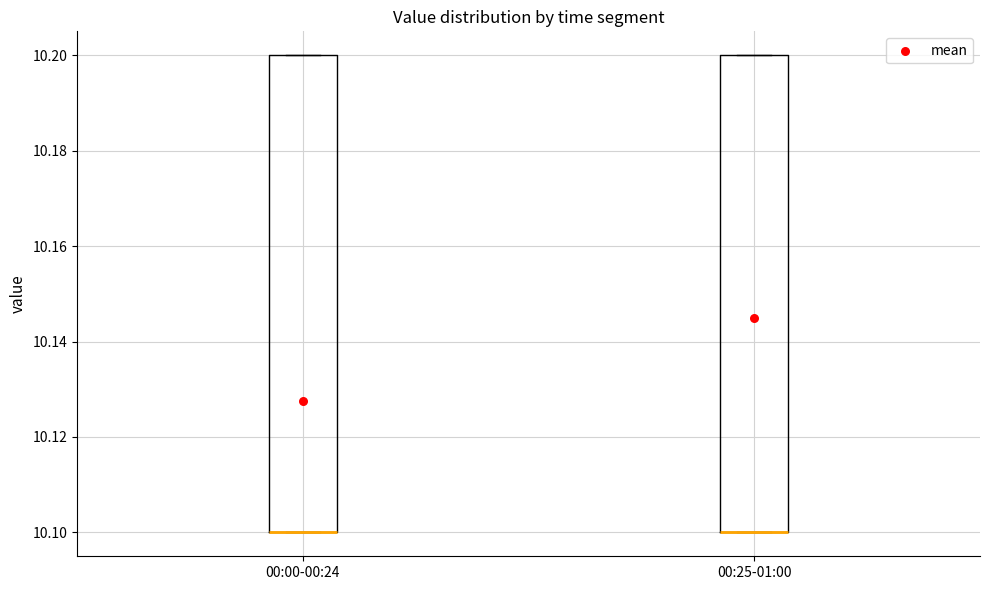

Where is the upper edge of the box for 00:00-00:24 on the y-axis? The values are not printed on the chart, so give them approximately, as read against the axis.

10.2